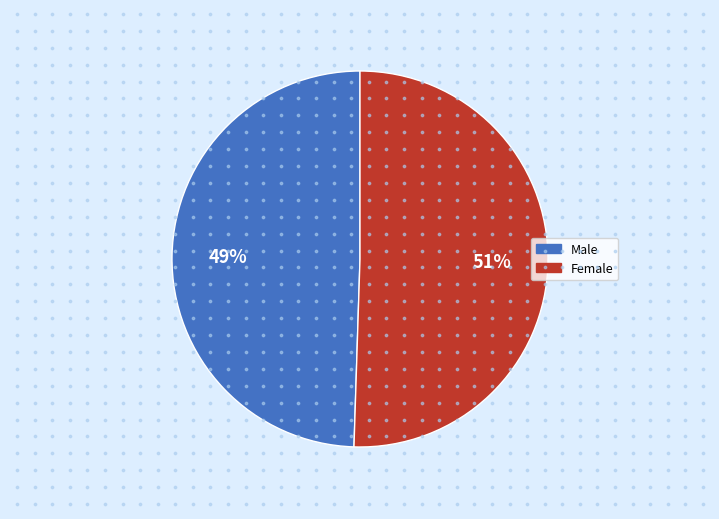

To the nearest percent, what portion does Male represent?

49%